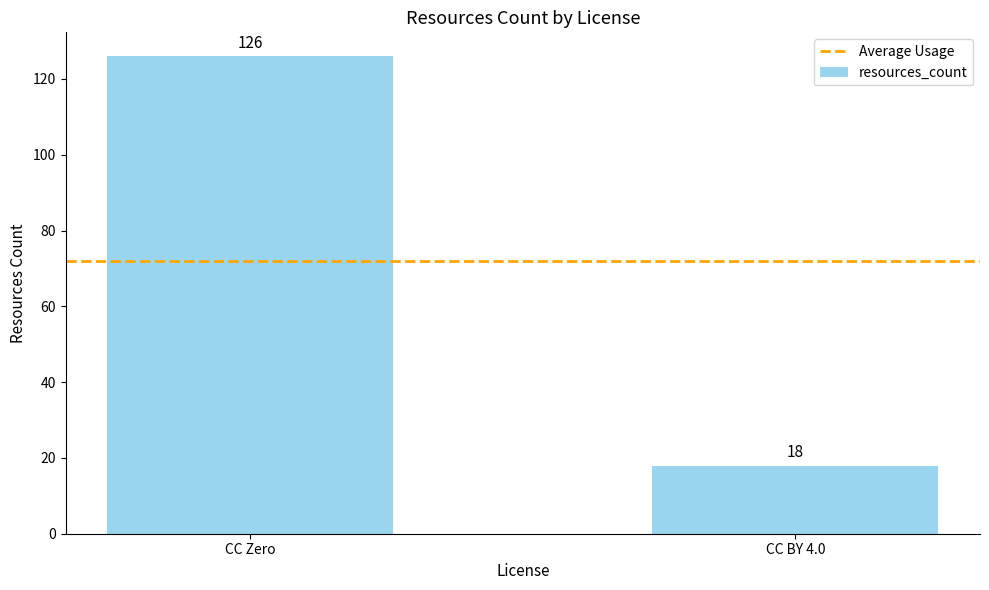

Rank the categories by value from highest to lowest.

CC Zero, CC BY 4.0